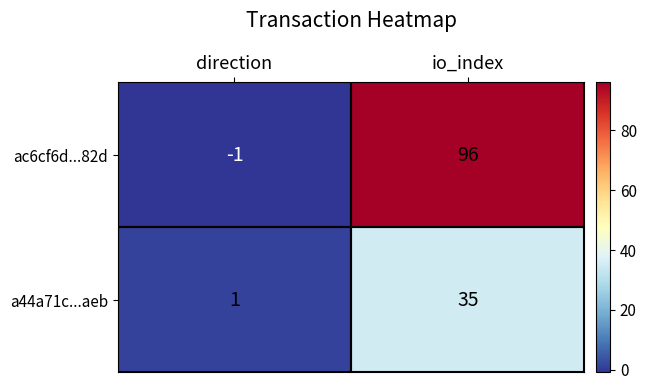

What is the difference between the highest and lowest values at io_index?

61